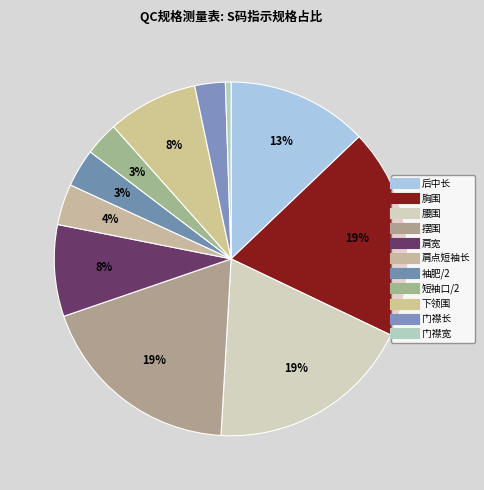

What is the ratio of the value at 袖肥/2 to the value at 门襟长?

1.2